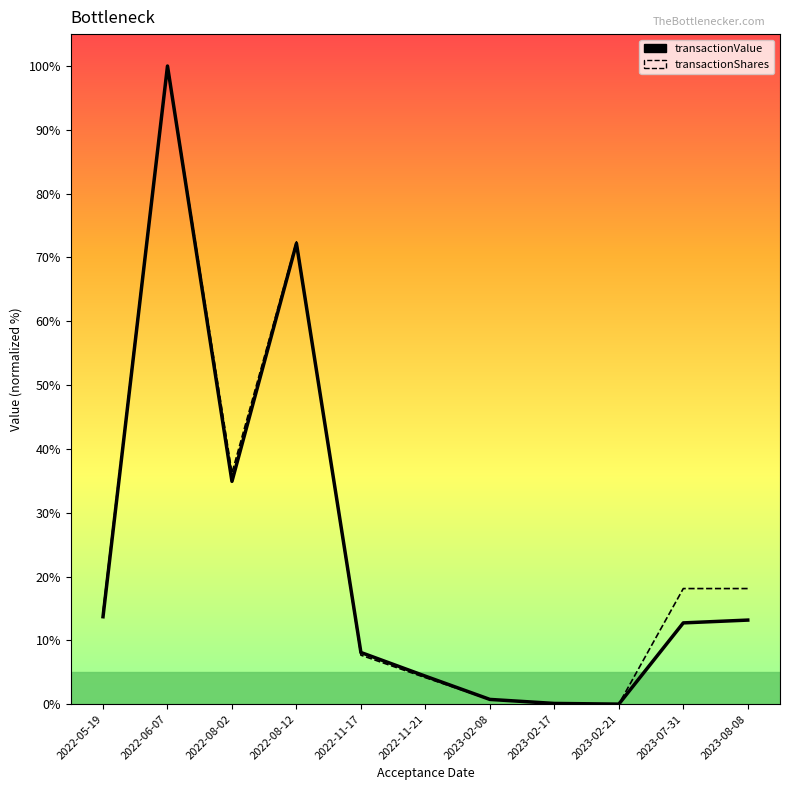

Is the value of transactionShares (curve) at 2023-02-21 greater than the value of transactionValue (curve) at 2022-11-21?

No